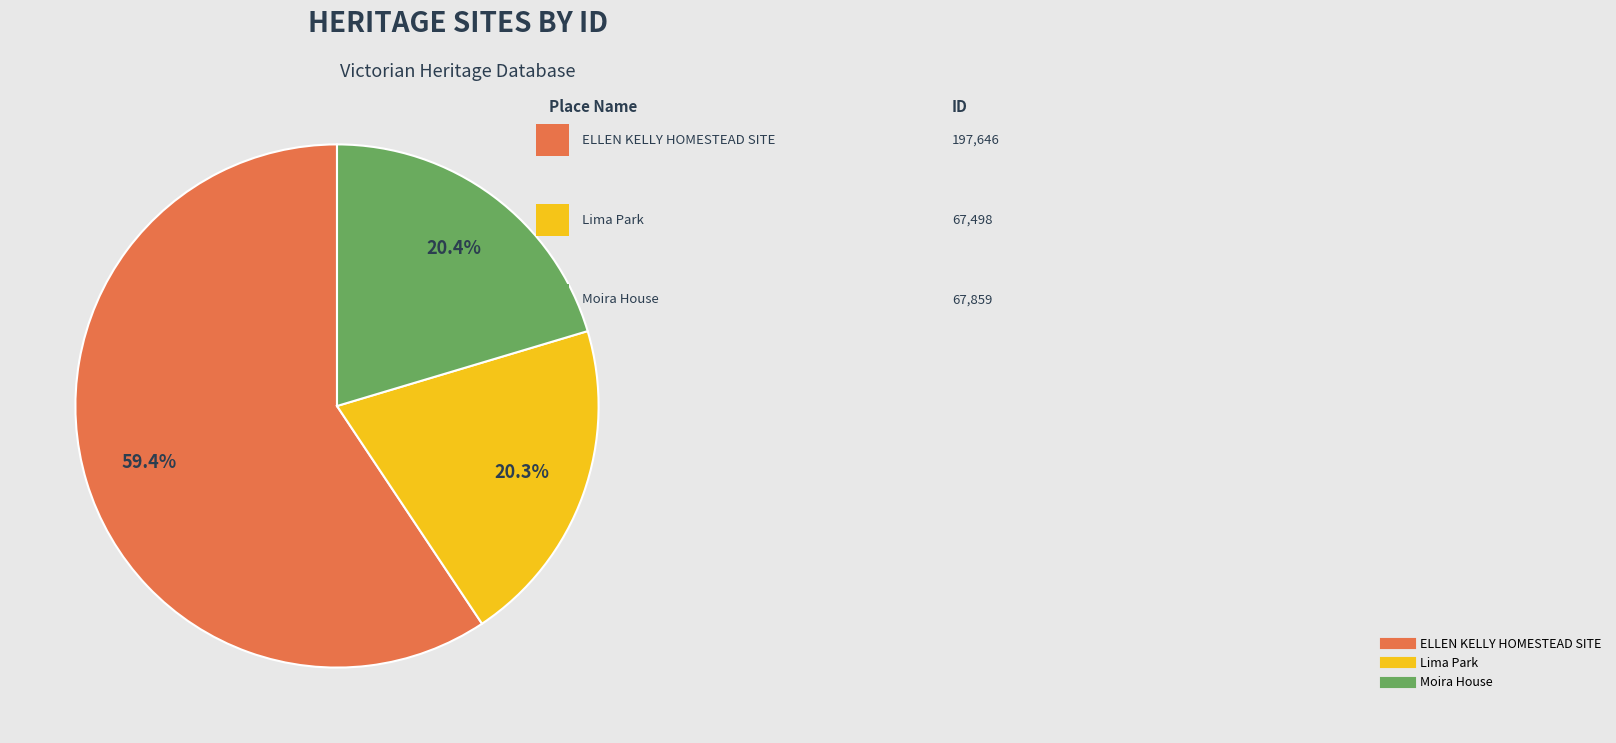

To the nearest percent, what is the average slice percentage?

33%